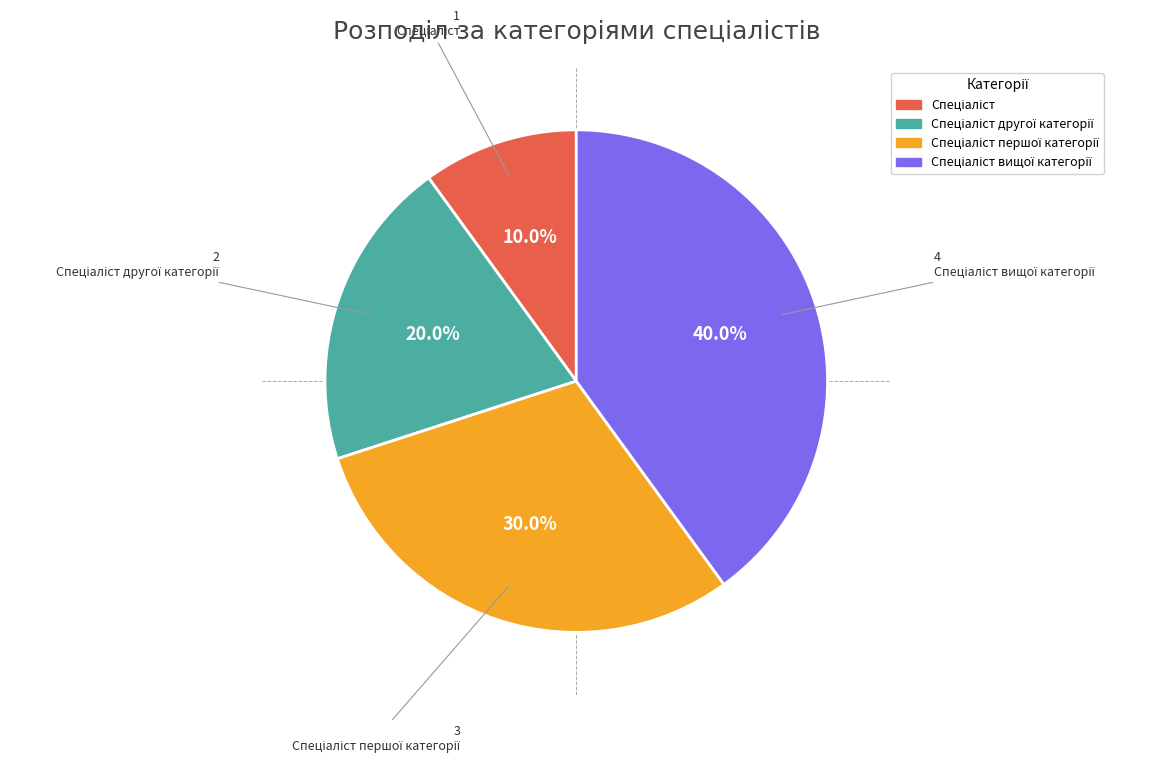

Does any single category account for the majority?

No